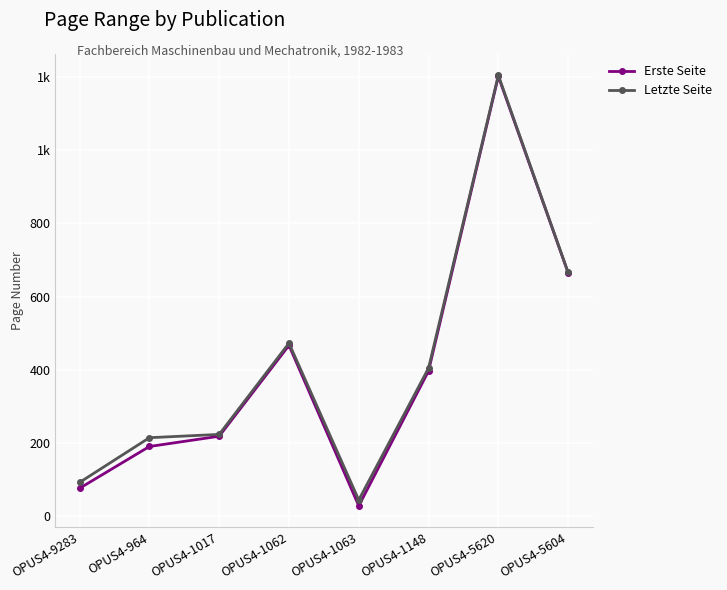

Which has a higher value, OPUS4-1017 or OPUS4-5604?

OPUS4-5604